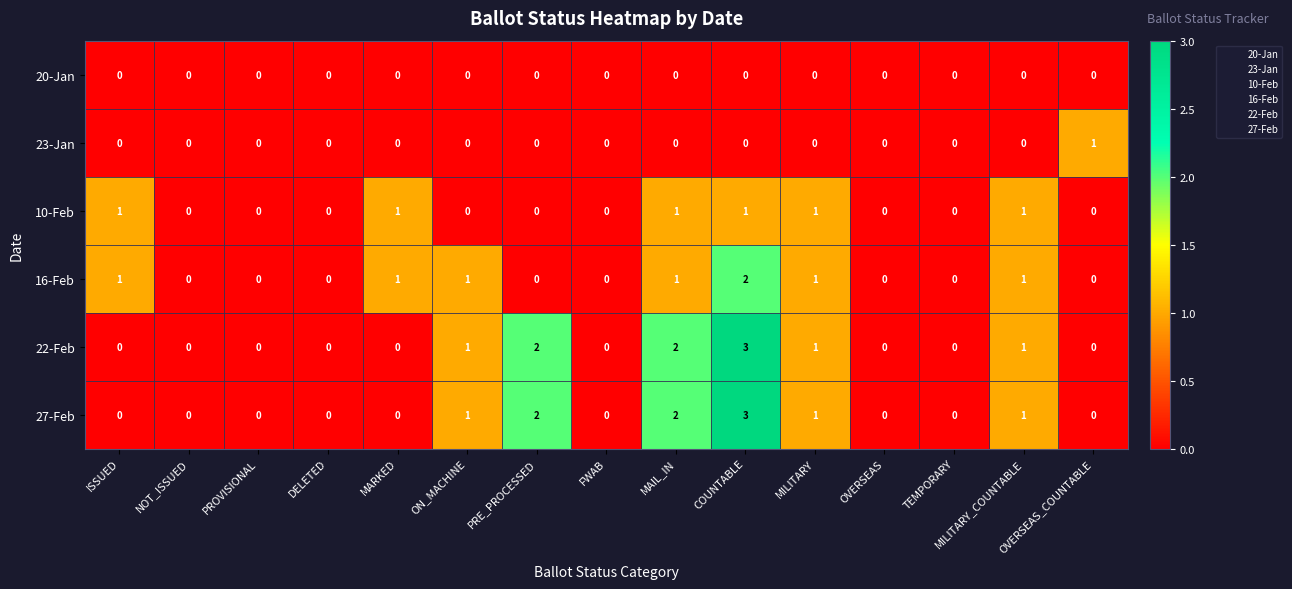

The value of 22-Feb at MAIL_IN is 2. True or false?

True